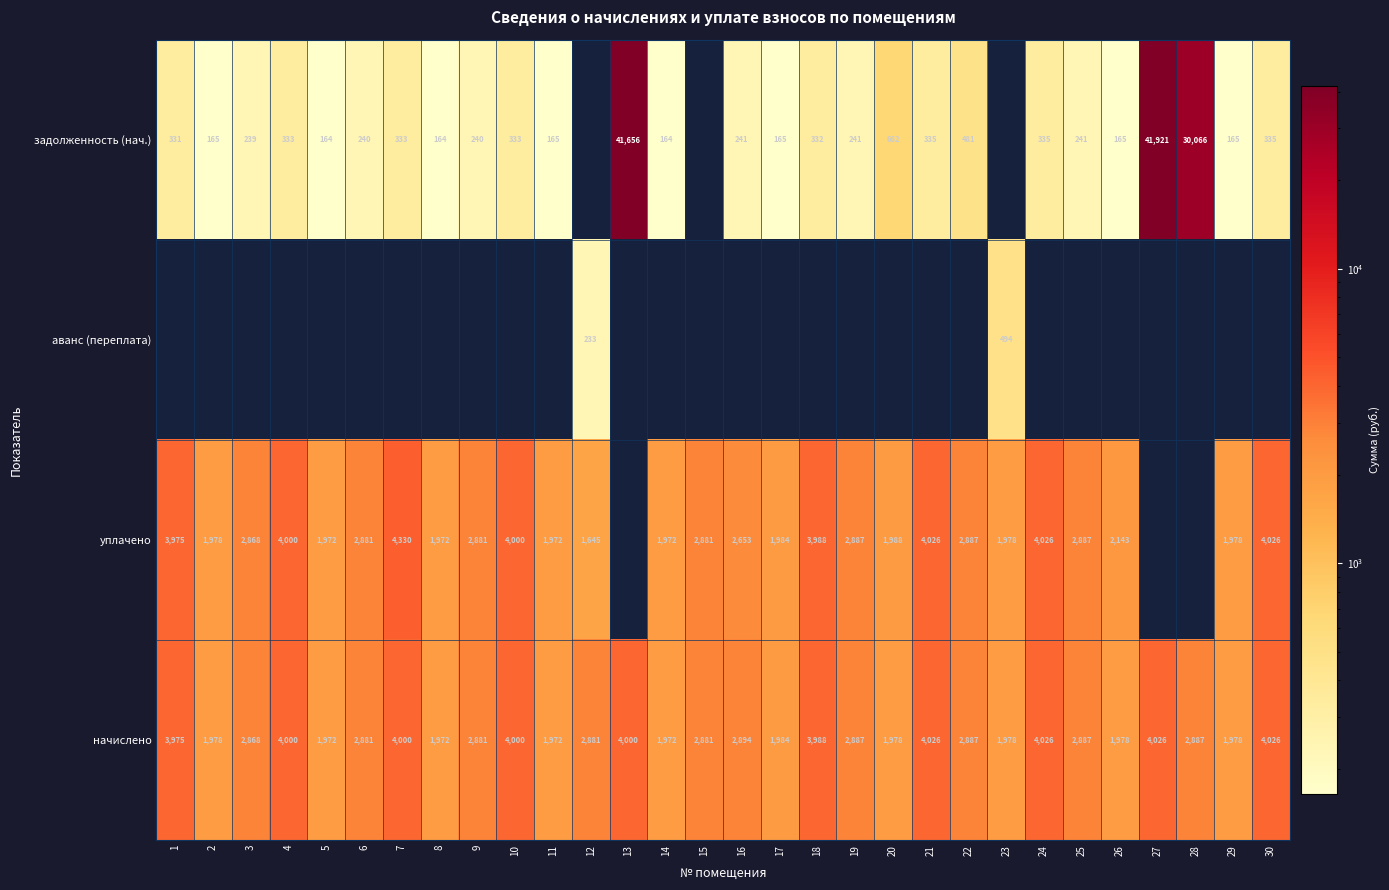

Is the value of уплачено at 22 greater than the value of начислено at 5?

Yes